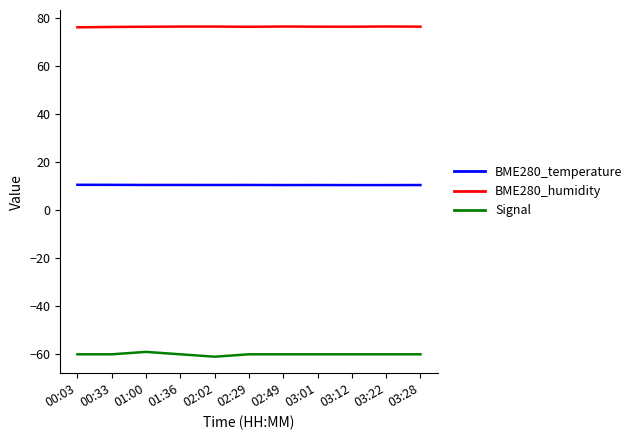

What is the difference between the Signal values at 01:00 and 03:22?

1.0